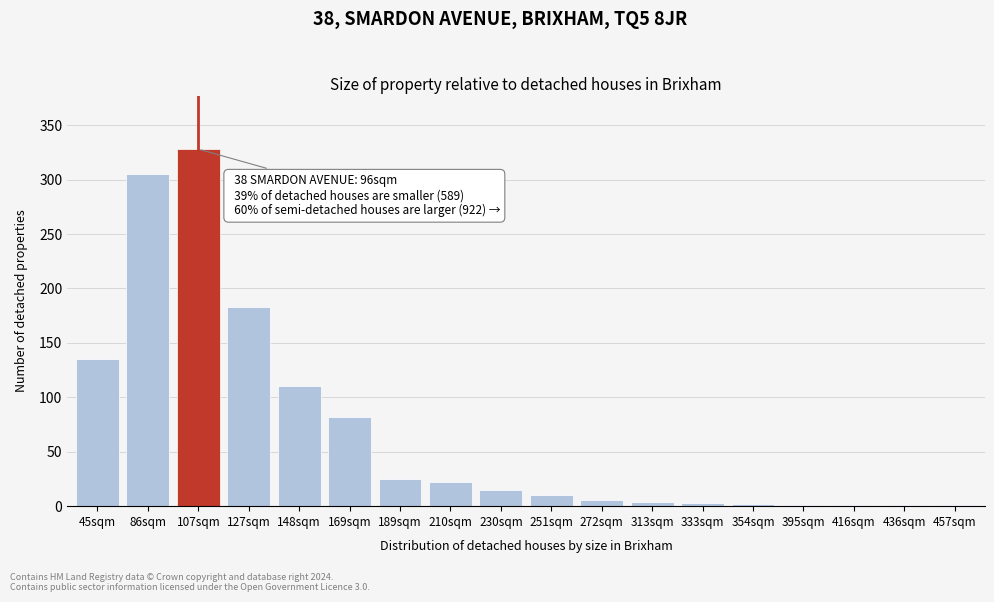

The chart shows a value of 542 at 86sqm. True or false?

False